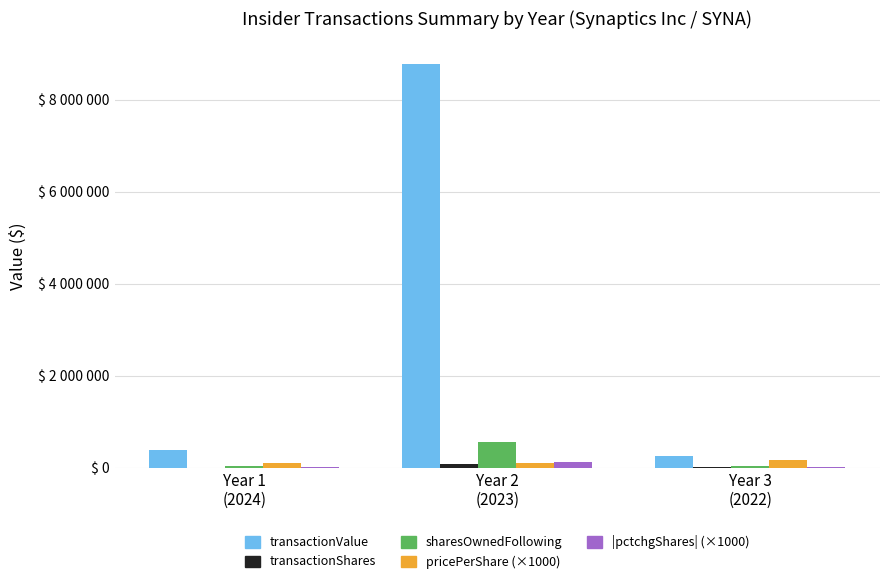

At which label does pricePerShare (×1000) first exceed 105745?

Year 3
(2022)